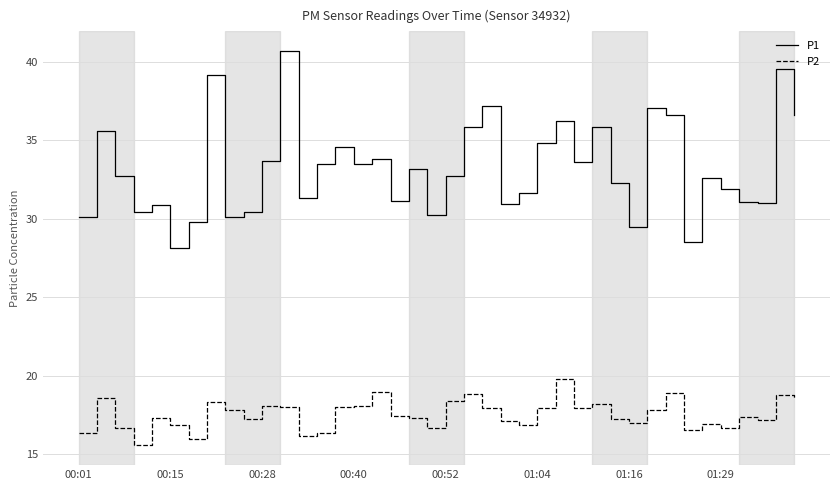

Which series has the largest total across all categories?

P1